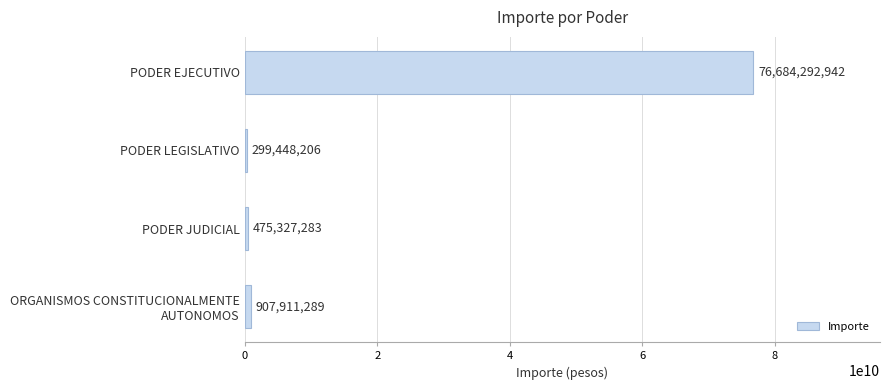

What is the change in value from PODER LEGISLATIVO to PODER JUDICIAL?

+175879077